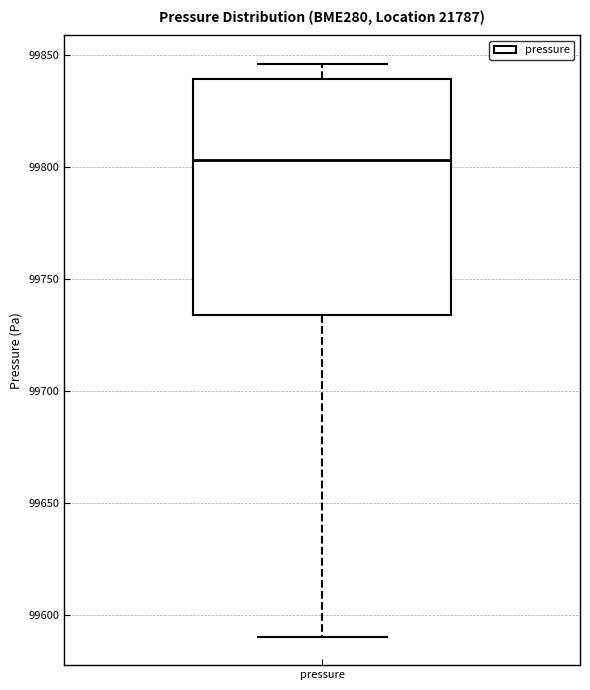

Where does the median line of the box for pressure sit on the y-axis? The values are not printed on the chart, so give them approximately, as read against the axis.

99805